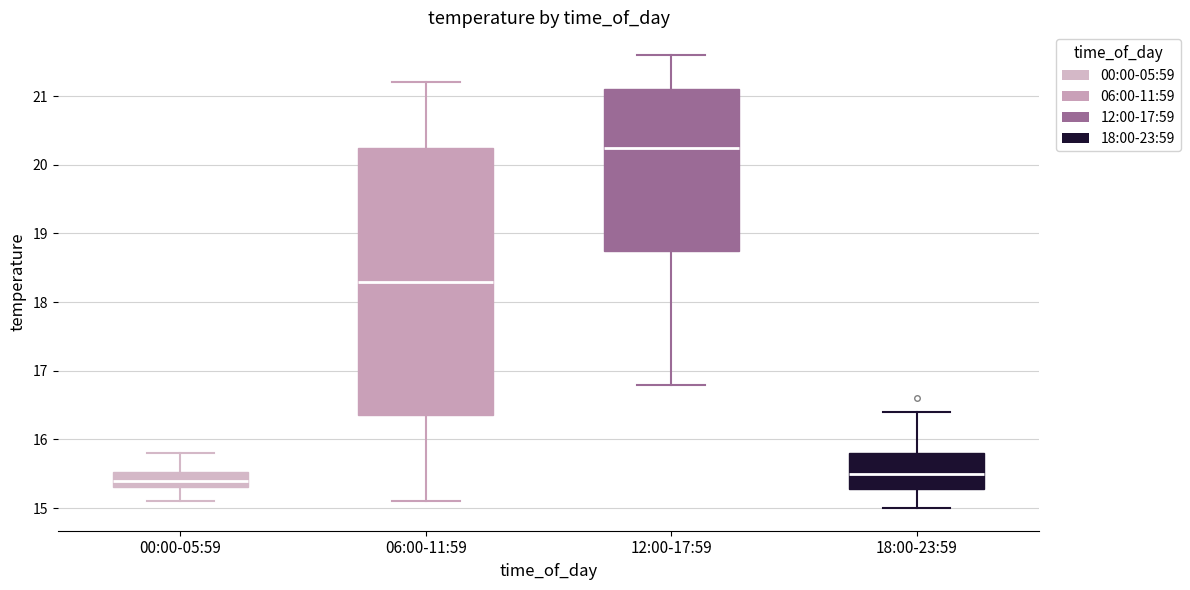

Reading left to right, transcribe this box plot: for each box, give where its median line is, the range the box spans, and where its two whiskers end, as read against the y-axis. The values are not printed on the chart, so give them approximately, as read against the axis.

00:00-05:59: median 15.4, box 15.3 to 15.5, whiskers 15.1 to 15.8
06:00-11:59: median 18.3, box 16.4 to 20.3, whiskers 15.1 to 21.2
12:00-17:59: median 20.3, box 18.8 to 21.1, whiskers 16.8 to 21.6
18:00-23:59: median 15.5, box 15.3 to 15.8, whiskers 15.0 to 16.4